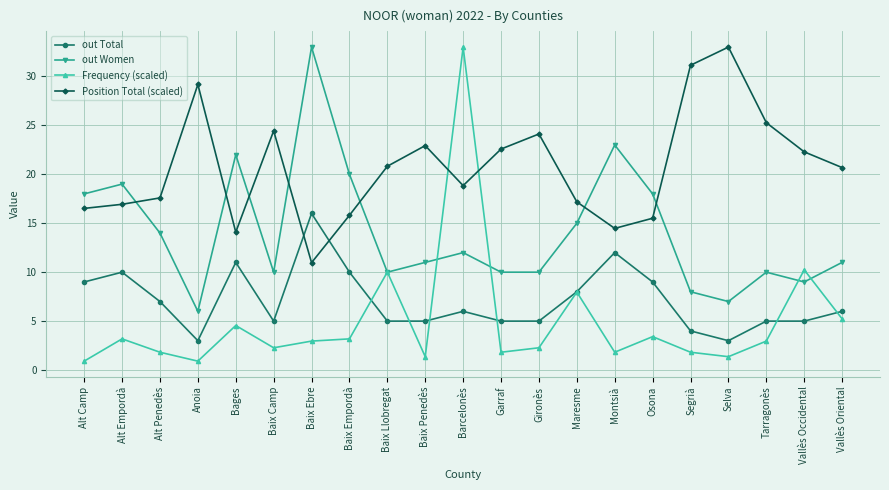

Read the Frequency (scaled) value at Montsià.

1.8